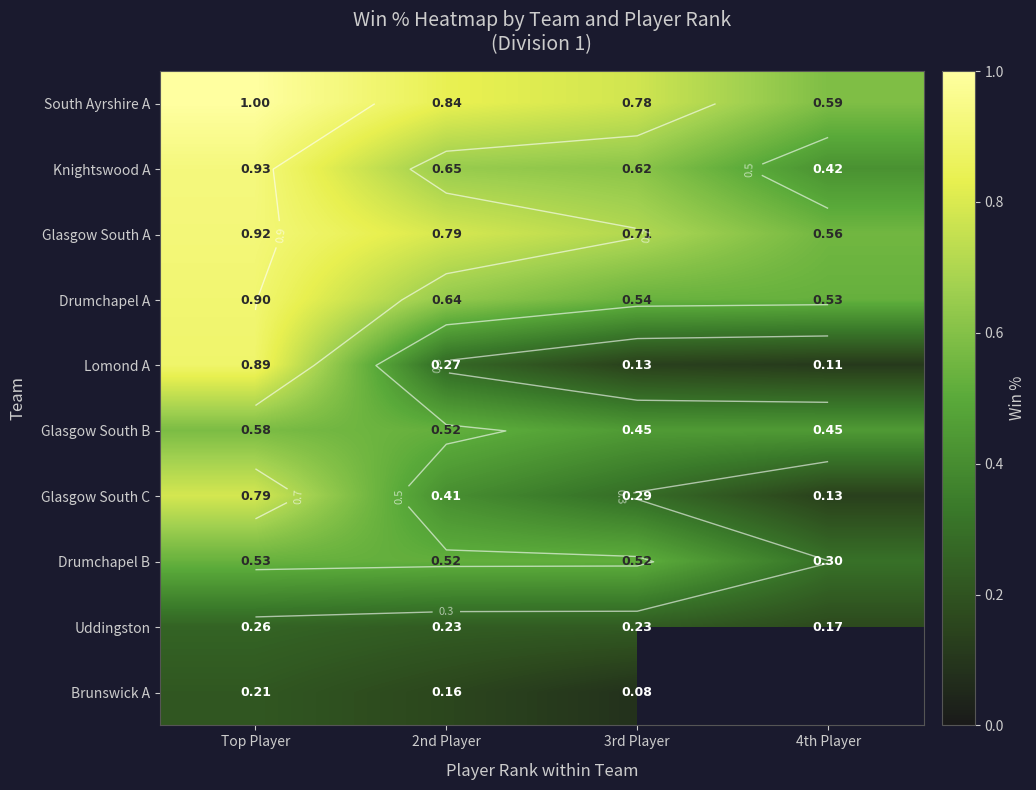

What is the difference between the maximum and minimum values in the Drumchapel B series?

0.2